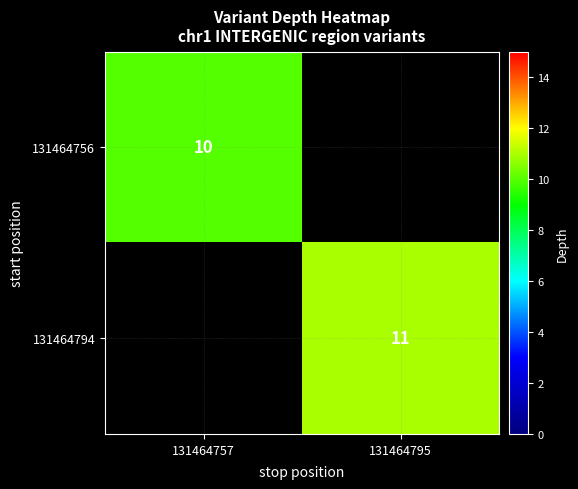

The value of 131464794 at 131464795 is 11. True or false?

True